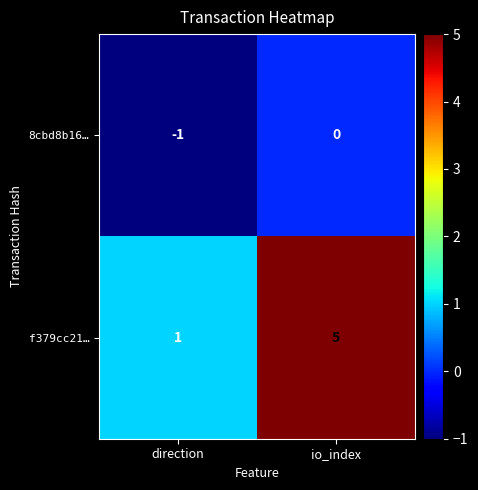

What is the difference between the highest and lowest values at direction?

2